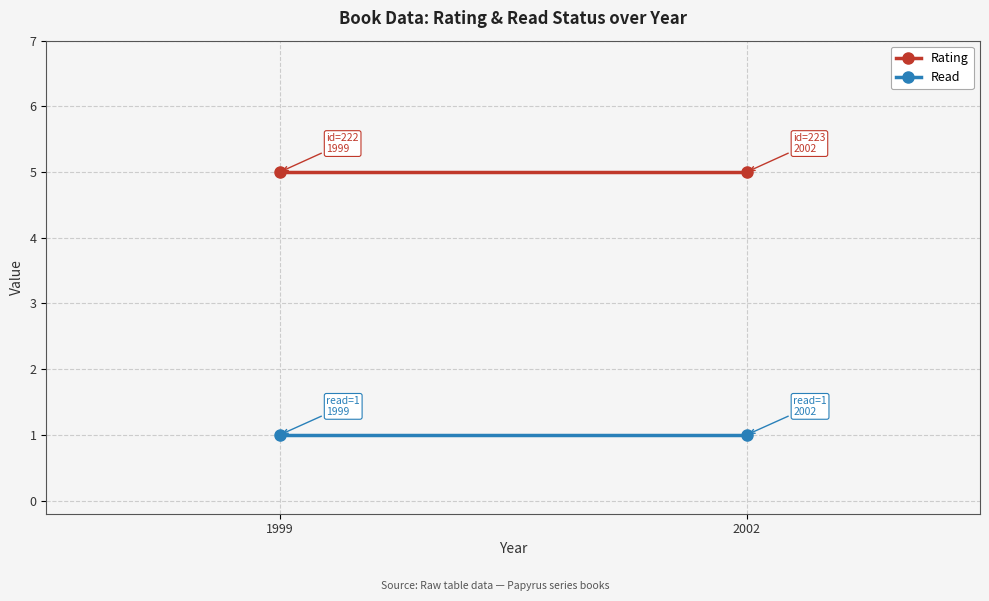

Is this an area chart (filled region under the line)?

No